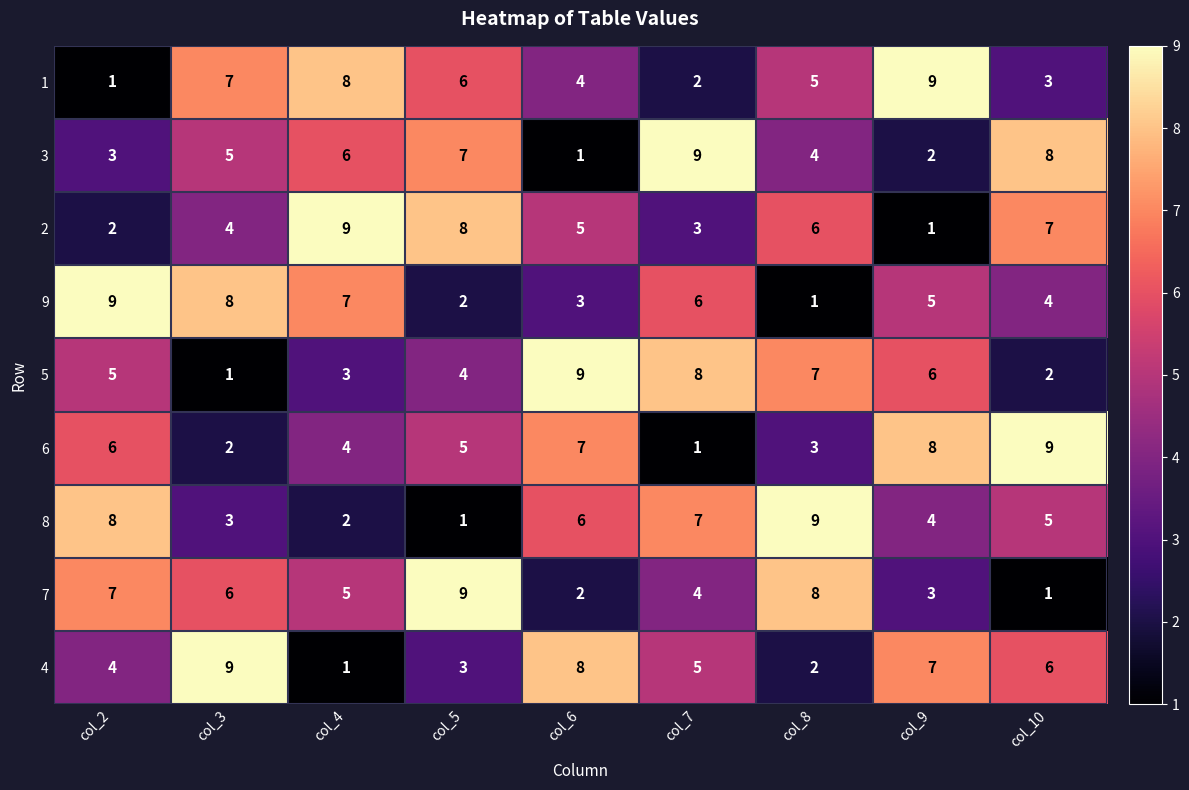

What is the average value of the 9 series?

5